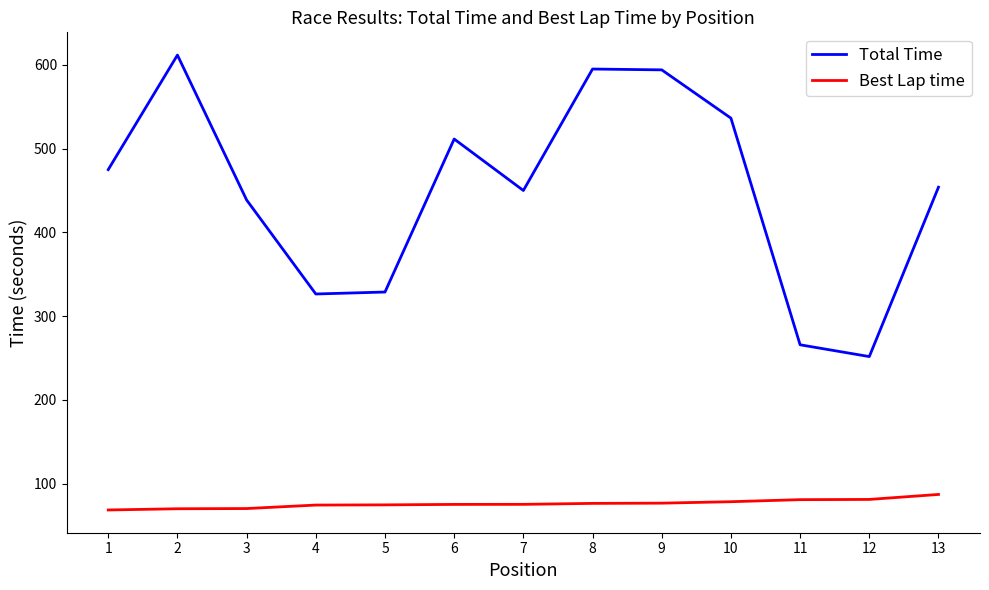

Which series changed the most between 1 and 7?

Total Time